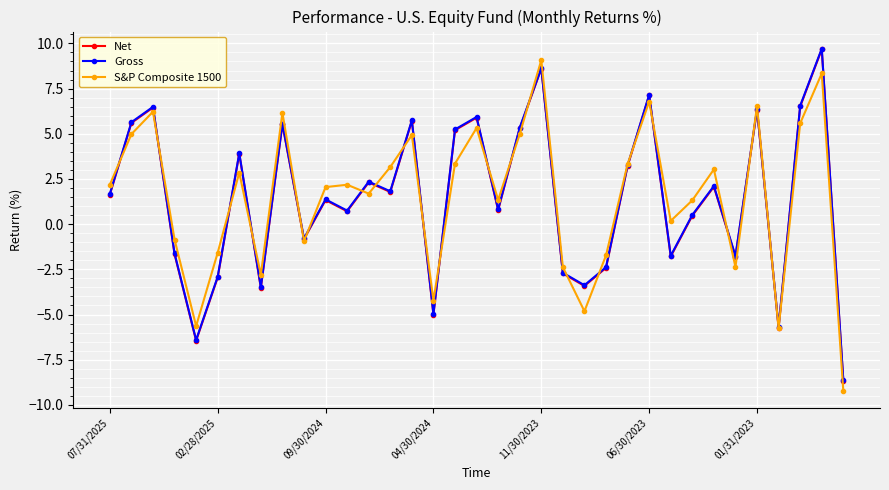

How many lines are shown in the chart?

3